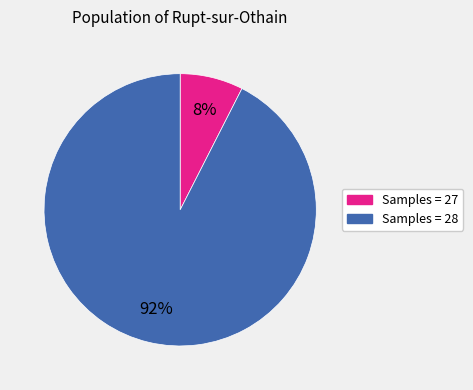

Which category has the smallest portion of the pie?

Samples = 27